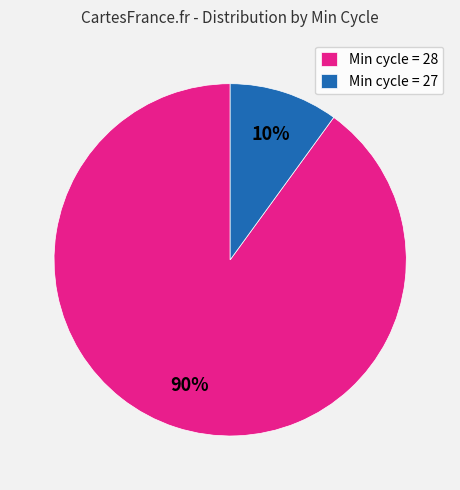

To the nearest percent, what percentage of the pie is Min cycle = 27?

10%